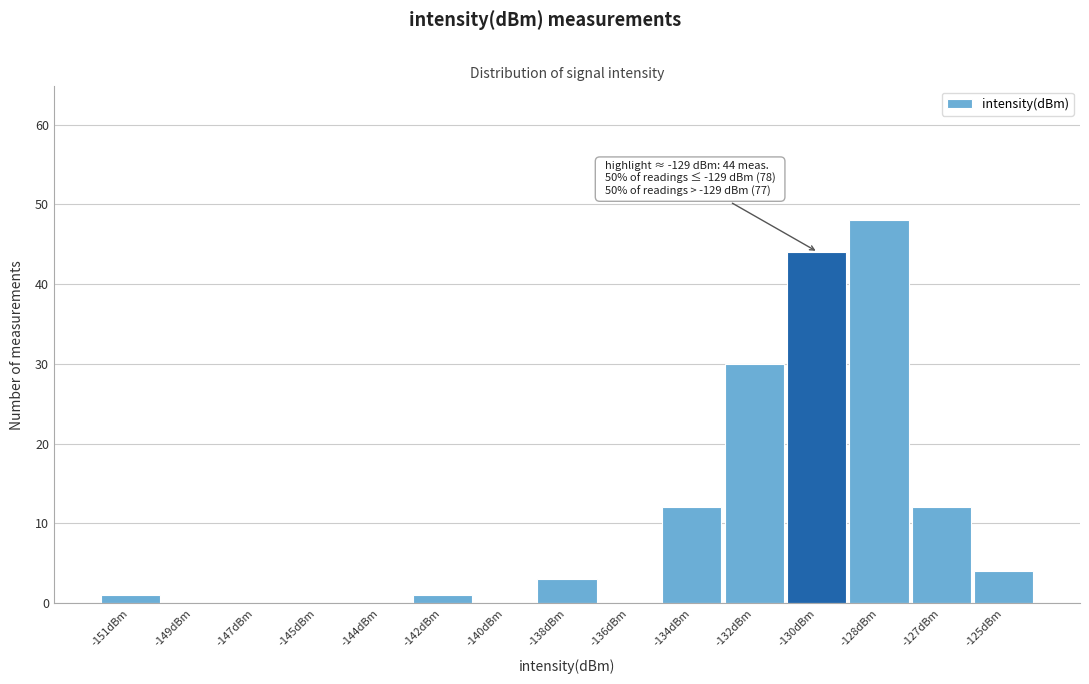

Reading right to left, what are all the values shown in this chart?

-125dBm=4	-127dBm=12	-128dBm=48	-130dBm=44	-132dBm=30	-134dBm=12	-136dBm=0	-138dBm=3	-140dBm=0	-142dBm=1	-144dBm=0	-145dBm=0	-147dBm=0	-149dBm=0	-151dBm=1